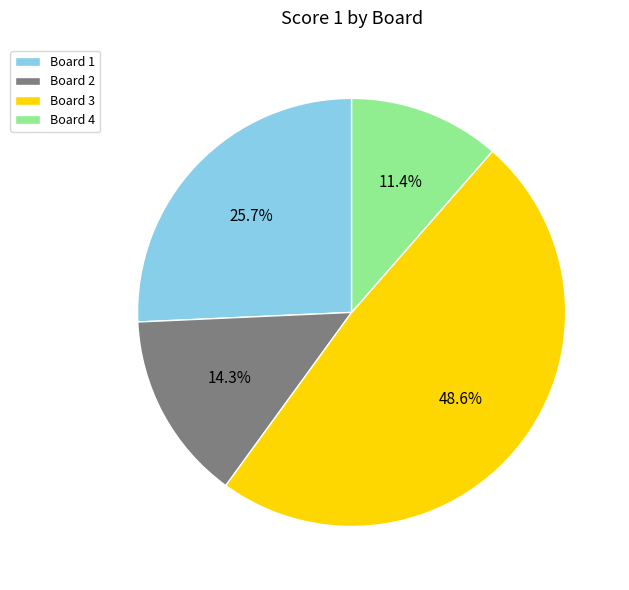

What portion of the pie excludes Board 3?

51.4%